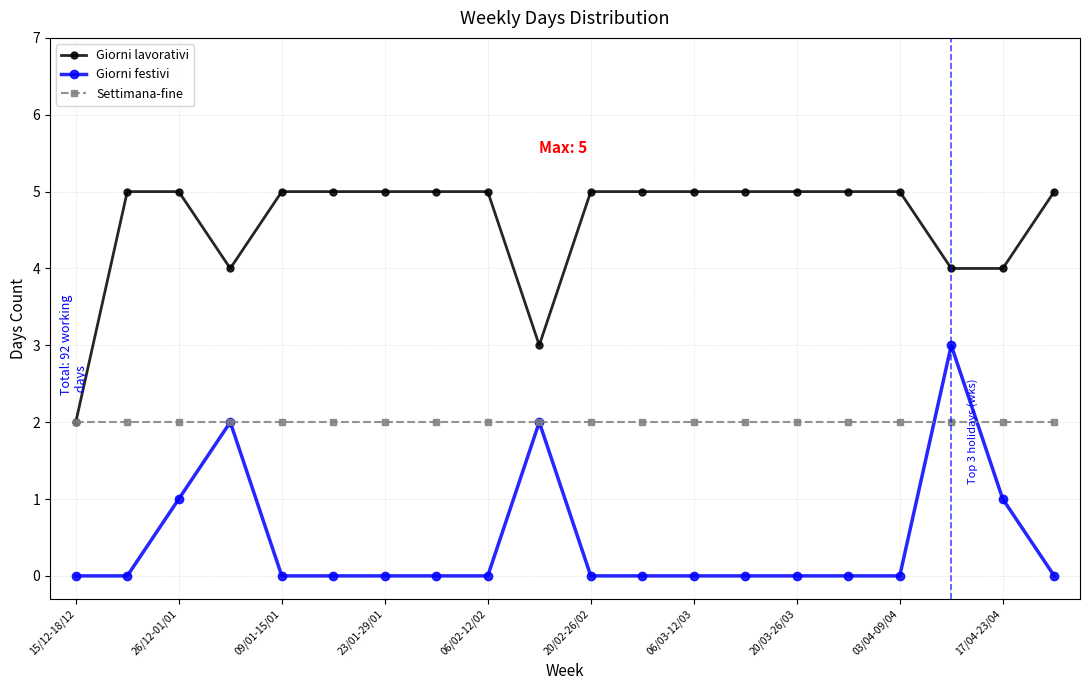

True or false: Giorni festivi has more than 0 points higher than both neighbors.

True